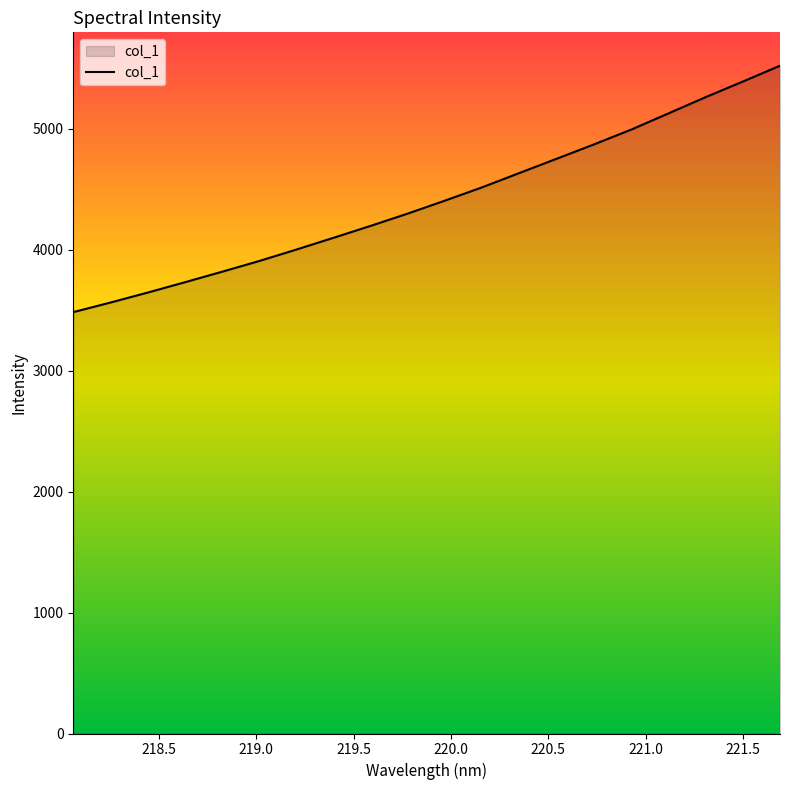

How many values exceed 4408?

10